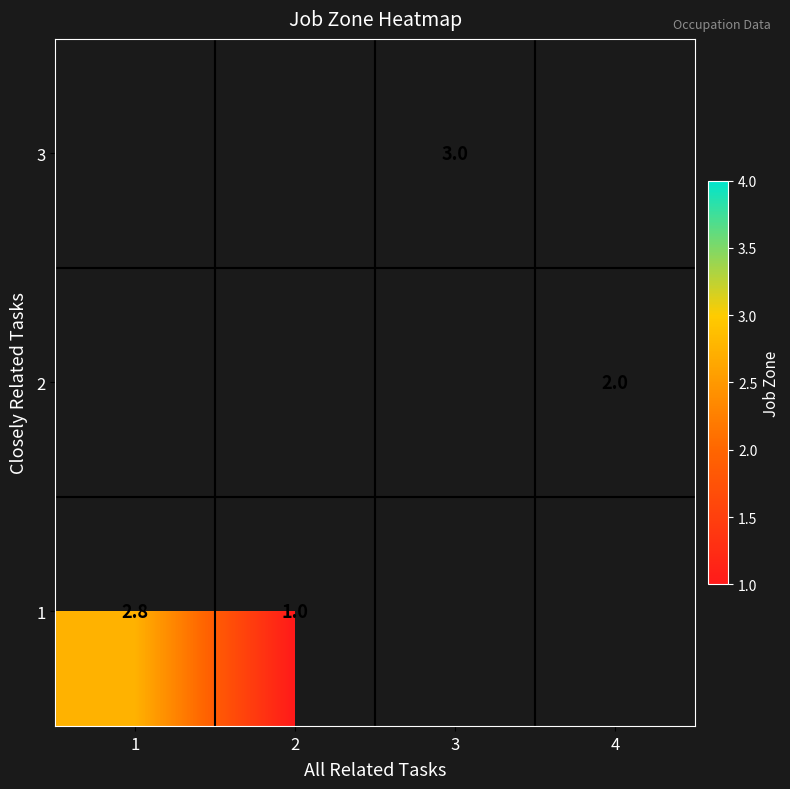

The 1 series shows 1.0 at 2. True or false?

True